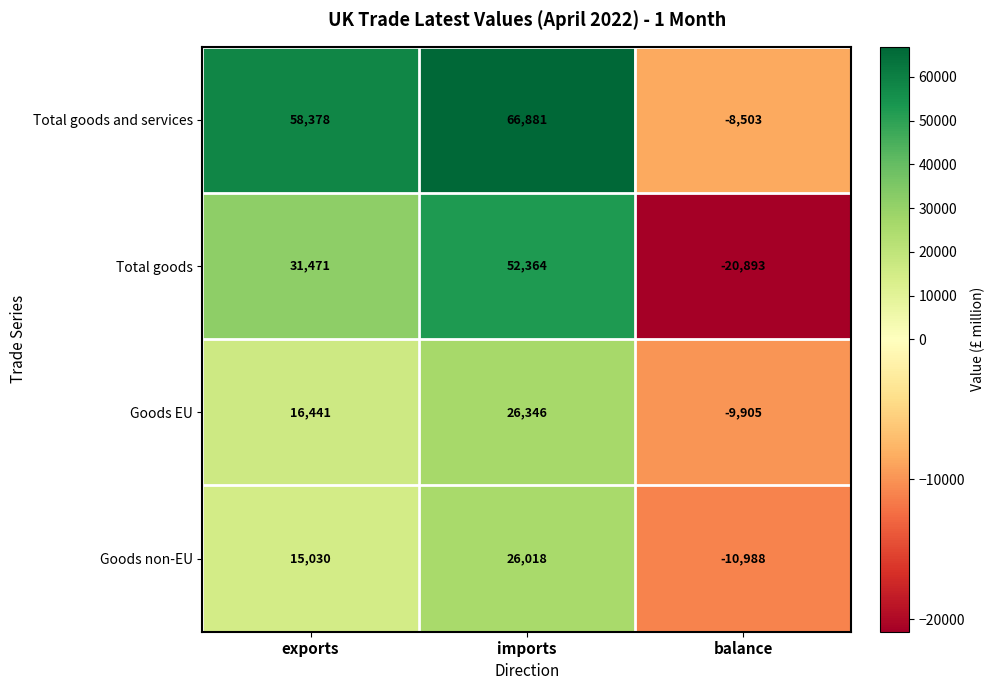

Which series changed the most between exports and balance?

Total goods and services